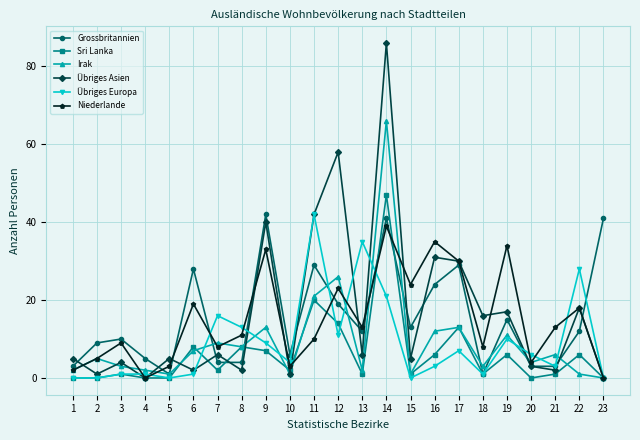

Where does the Sri Lanka series first go above 2?

6